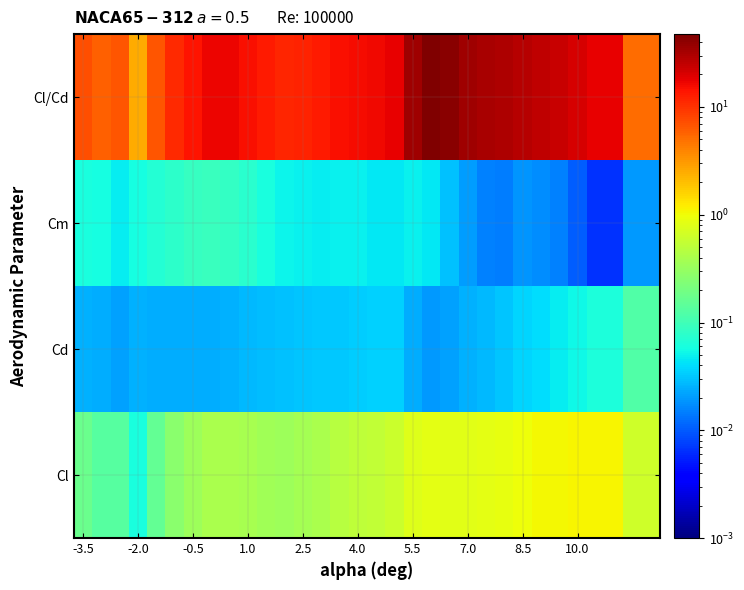

Reading left to right, what are all the values shown in this chart?

Cl: 0.2	0.1	0.1	0.1	0.2	0.3	0.3	0.4	0.4	0.4	0.3	0.3	0.4	0.4	0.5	0.5	0.5	0.6	0.8	0.9	0.8	0.8	0.8	0.9	1.0	1.0	1.1	1.1	1.1	0.6
Cd: 0.0	0.0	0.0	0.0	0.0	0.0	0.0	0.0	0.0	0.0	0.0	0.0	0.0	0.0	0.0	0.0	0.0	0.0	0.0	0.0	0.0	0.0	0.0	0.0	0.0	0.0	0.0	0.1	0.1	0.1
Cm: 0.1	0.1	0.0	0.1	0.1	0.1	0.1	0.1	0.1	0.1	0.1	0.1	0.0	0.0	0.0	0.0	0.0	0.0	0.0	0.0	0.0	0.0	0.0	0.0	0.0	0.0	0.0	0.0	0.0	0.0
Cl/Cd: 7.2	5.8	6.6	2.5	6.7	11.2	14.5	17.1	16.7	15.1	12.9	11.8	12.3	13.3	15.0	15.9	15.9	17.3	34.0	47.4	41.9	34.4	31.7	30.3	28.3	26.3	23.3	20.6	17.6	5.3